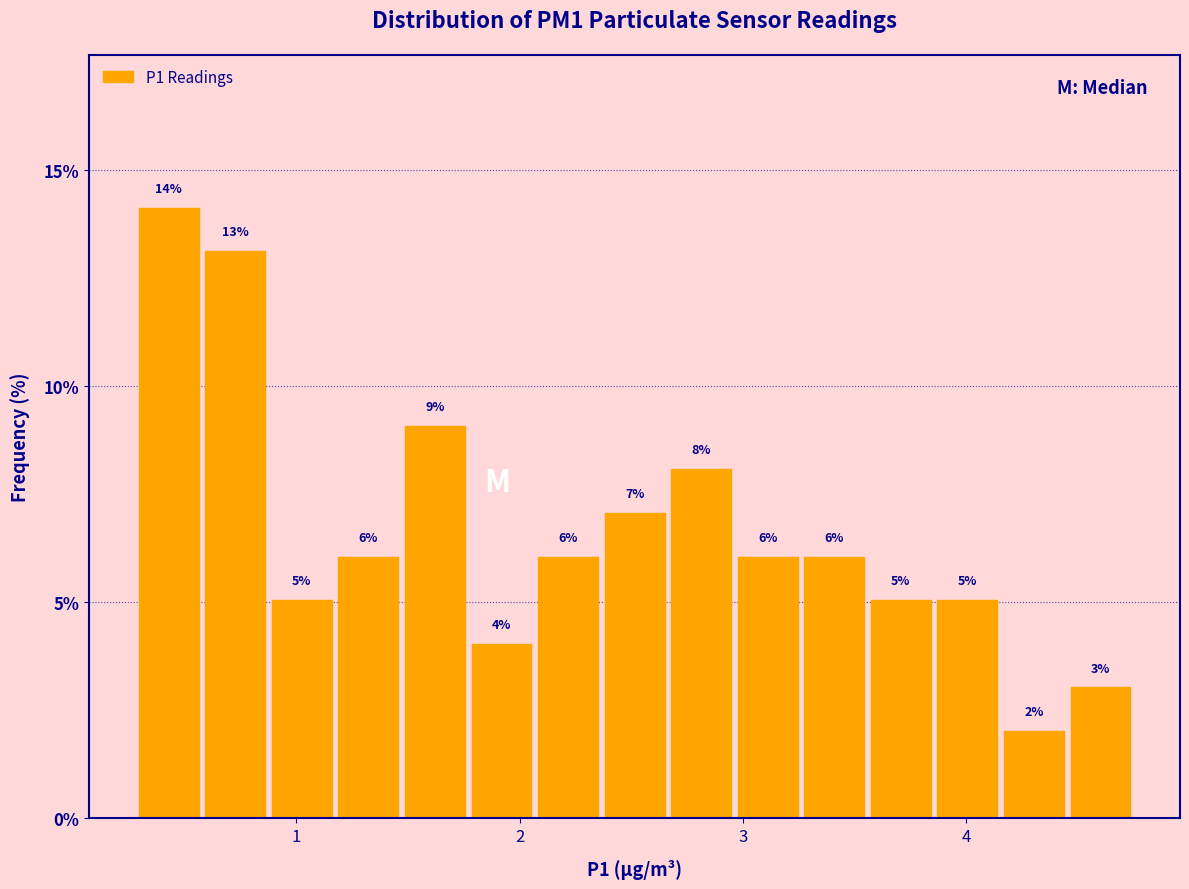

Around what value on the x-axis is the tallest bar? Give the approximate position of its centre, as read against the axis.

0.4